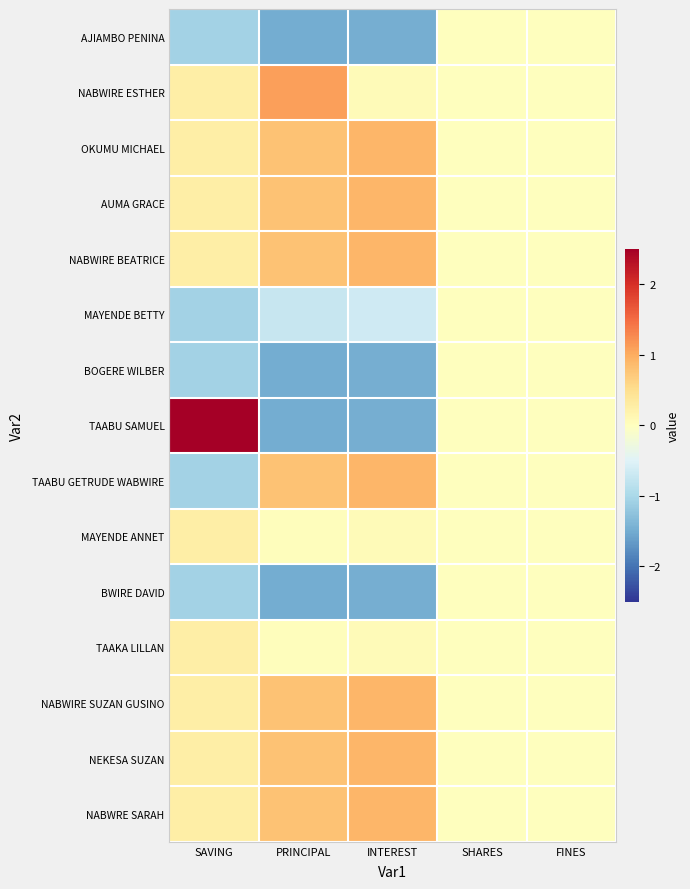

At INTEREST, list the series in order from smallest to largest.

AJIAMBO PENINA, BOGERE WILBER, TAABU SAMUEL, BWIRE DAVID, MAYENDE BETTY, NABWIRE ESTHER, MAYENDE ANNET, TAAKA LILLAN, OKUMU MICHAEL, AUMA GRACE, NABWIRE BEATRICE, TAABU GETRUDE WABWIRE, NABWIRE SUZAN GUSINO, NEKESA SUZAN, NABWRE SARAH